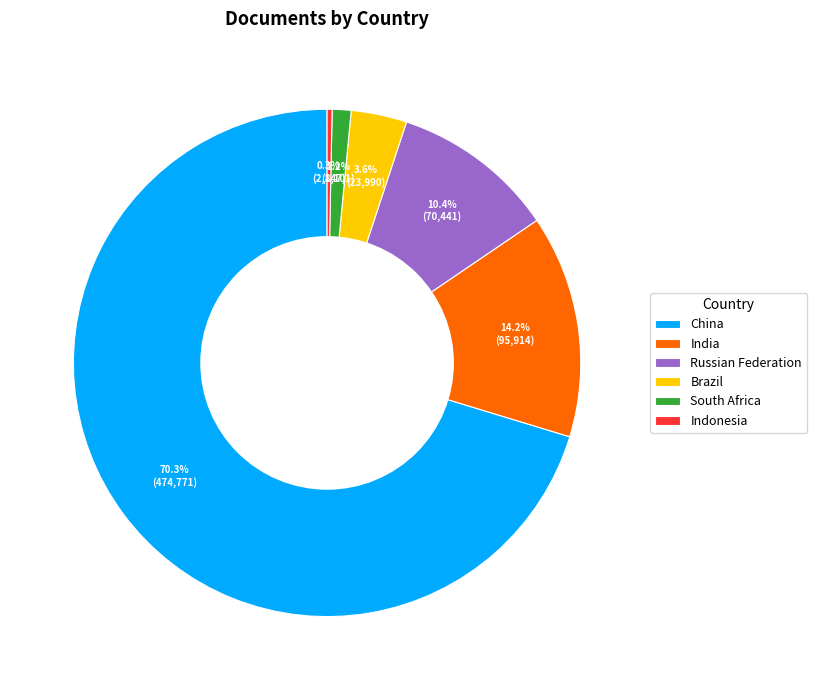

Which category has the biggest portion of the pie?

China